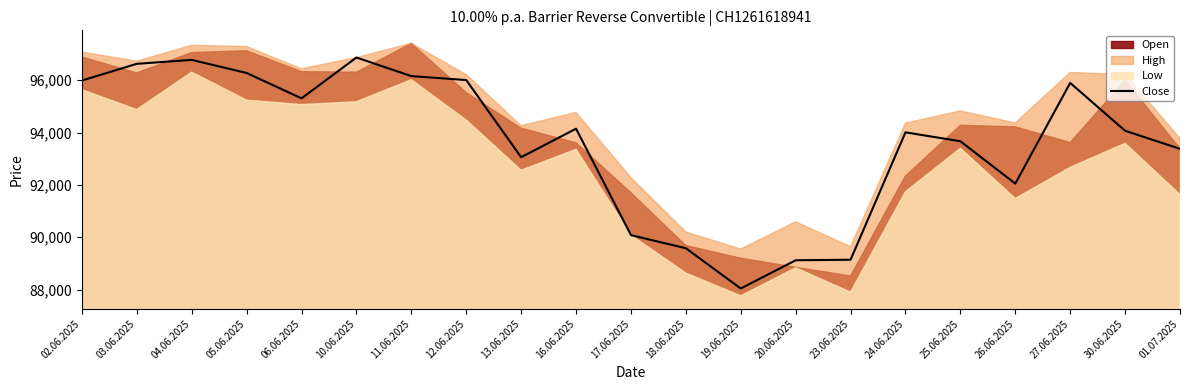

What is the minimum value for Close?

88040